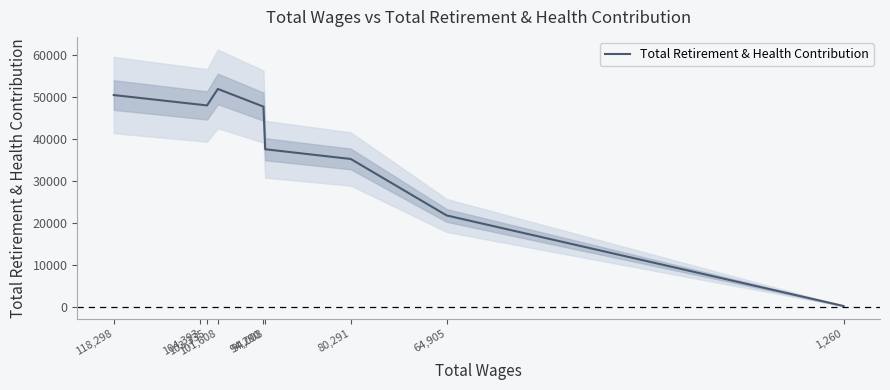

List the labels in order of value, smallest first.

1,260, 64,905, 80,291, 94,008, 94,290, 103,335, 104,393, 118,298, 101,608